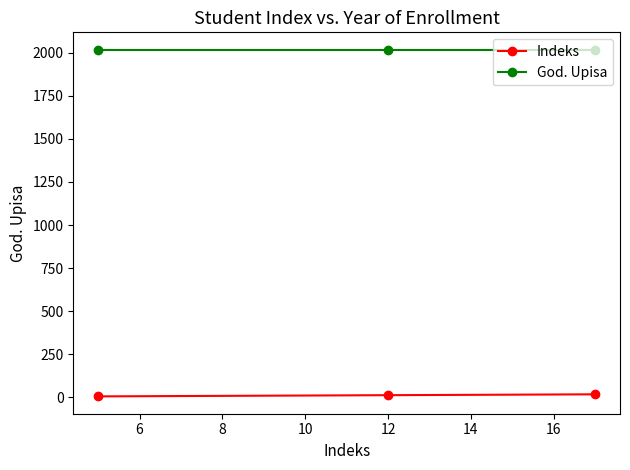

What is the minimum value for God. Upisa?

2018